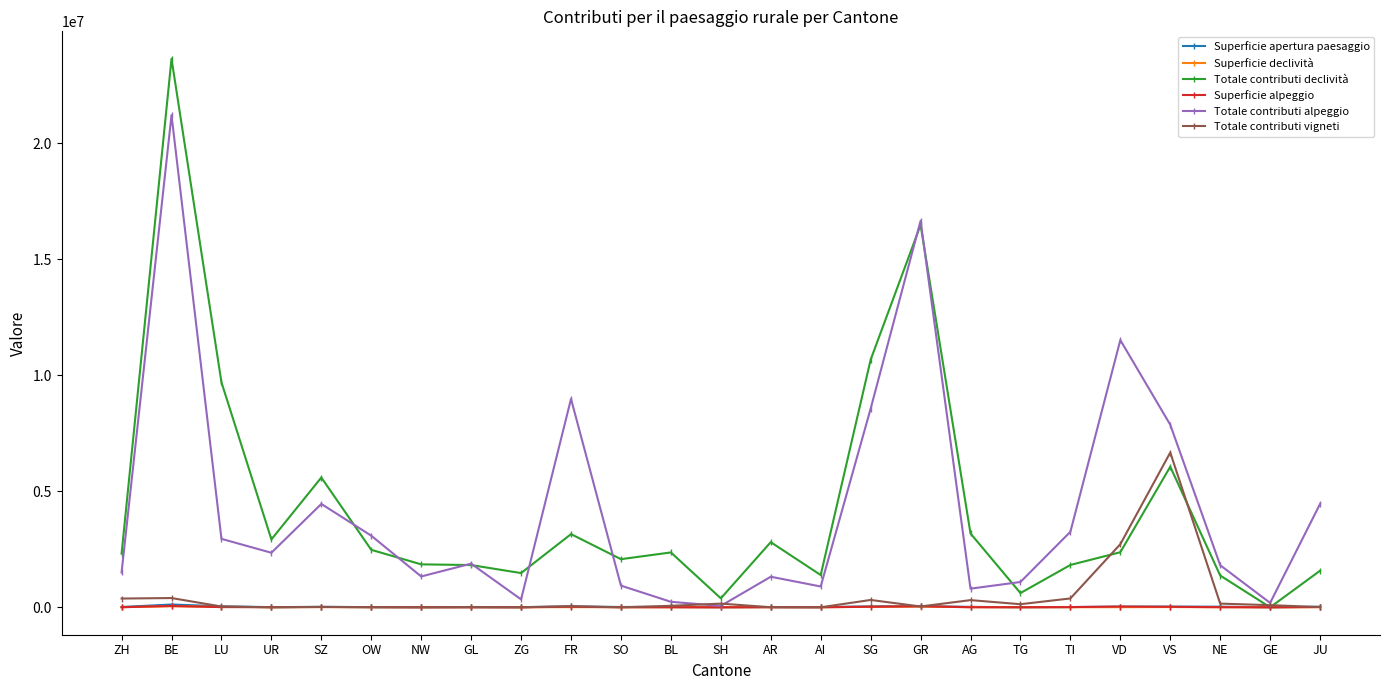

True or false: Totale contributi declività has a value of 1237050 at AR.

False